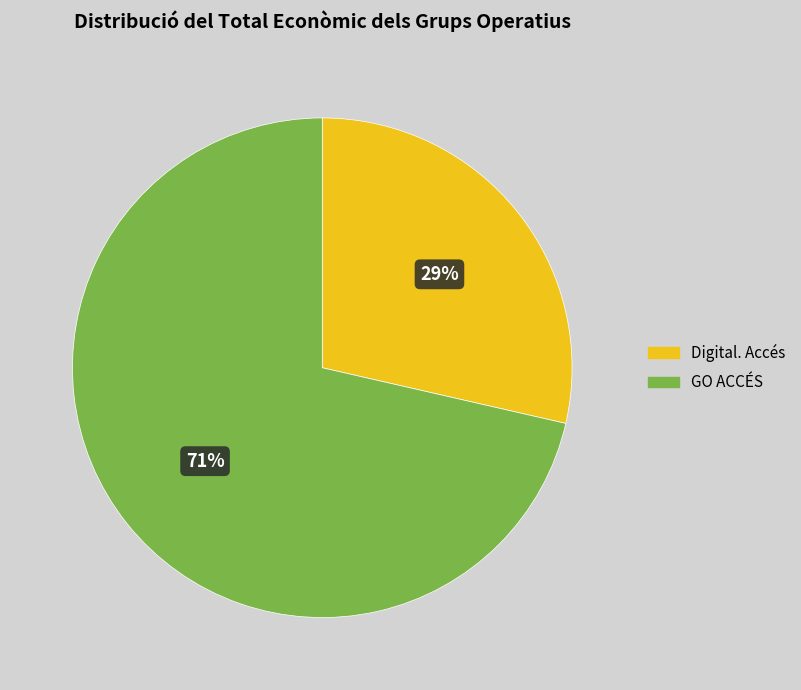

Which slice represents more than half of the pie?

GO ACCÉS